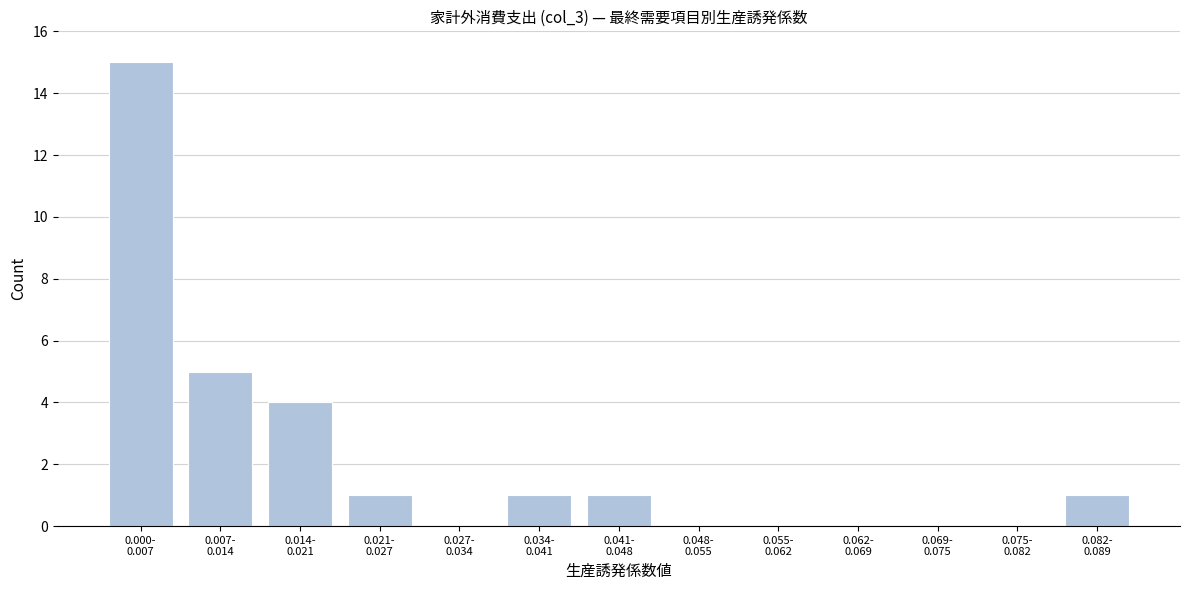

What is the greatest value displayed?

15